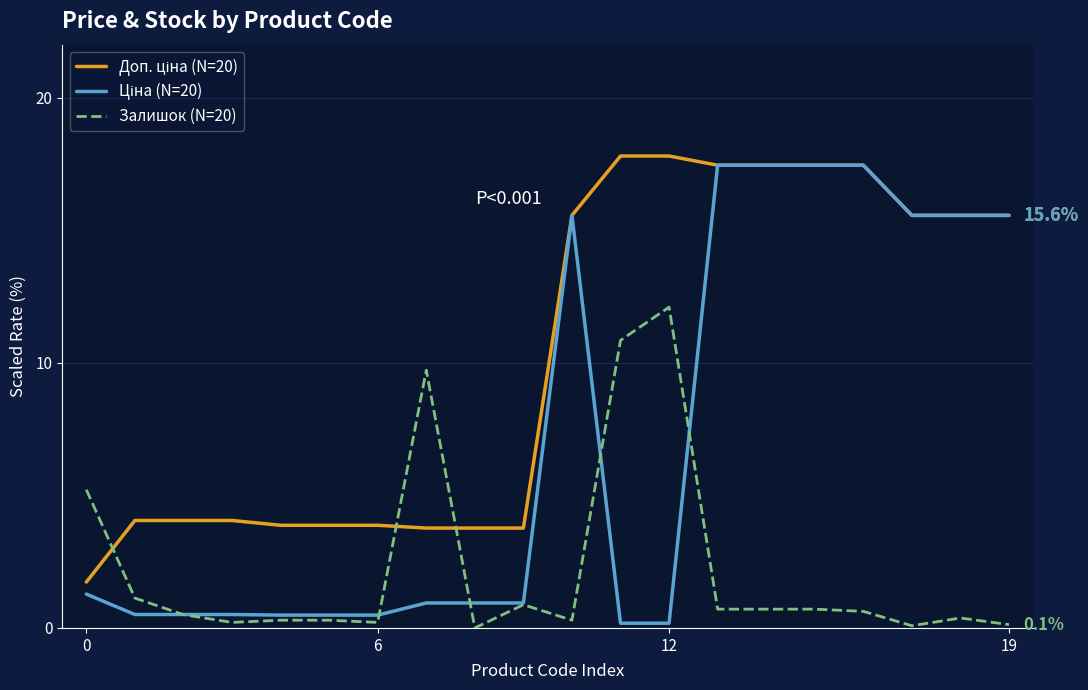

What is the maximum value shown in the chart?

17.8